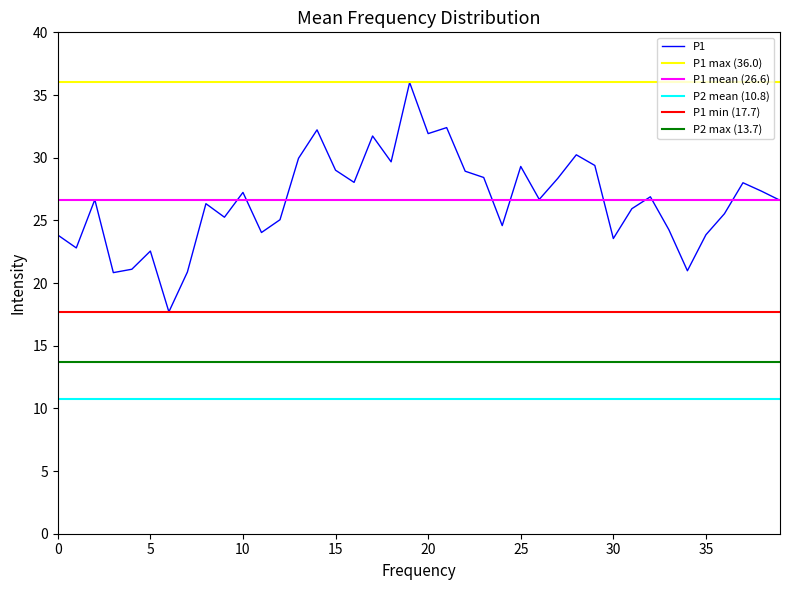

The P1 series shows 29.3 at 25. True or false?

True